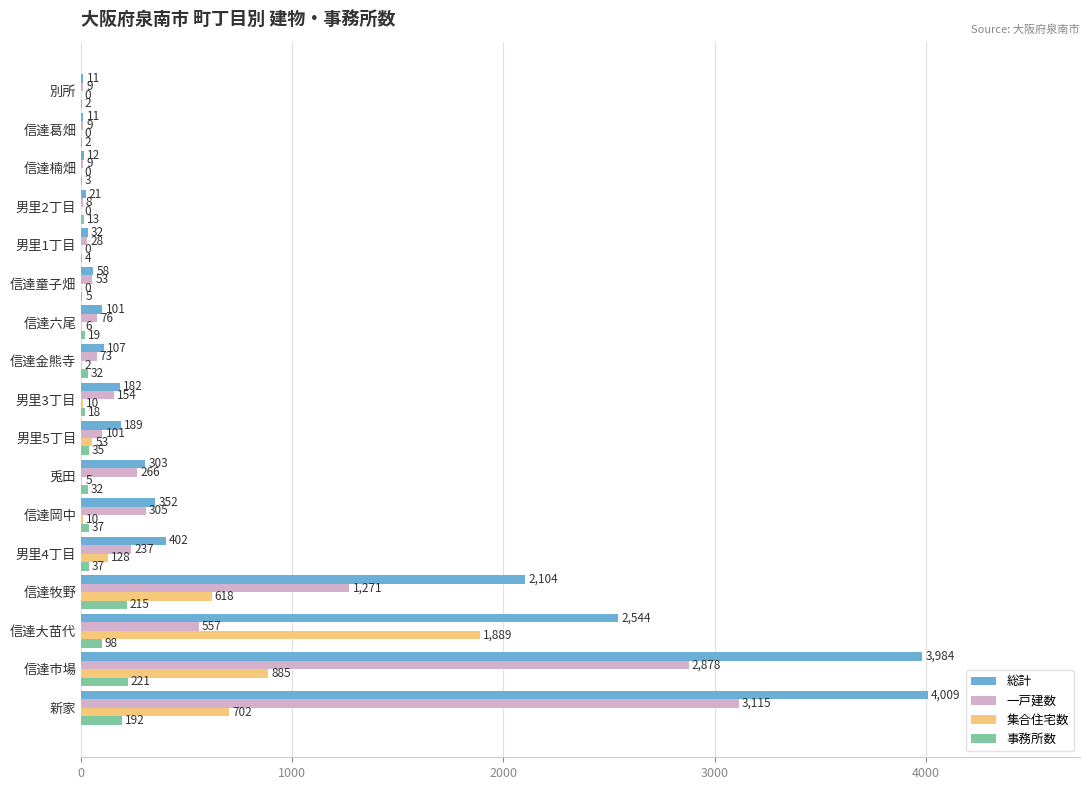

Is it true that 集合住宅数 equals 0 at 別所?

True